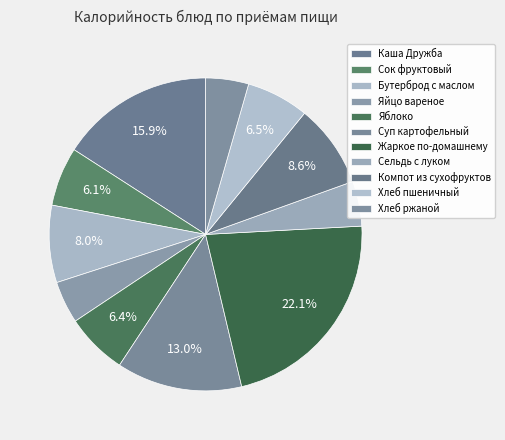

The Яблоко slice represents 1% of the pie. True or false?

False